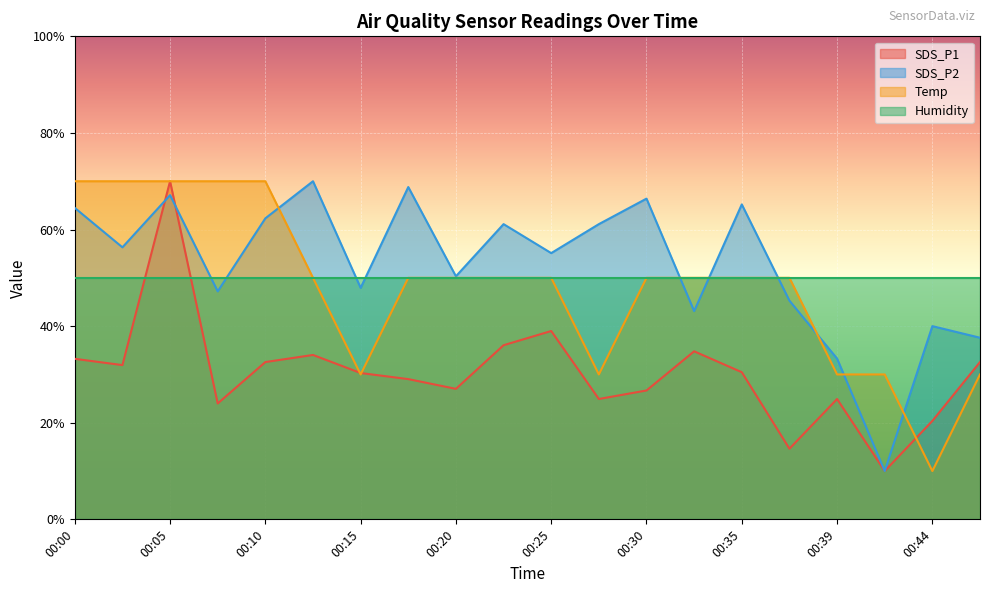

List the labels in order of SDS_P2 value, smallest first.

00:42, 00:39, 00:47, 00:44, 00:32, 00:37, 00:08, 00:15, 00:20, 00:25, 00:03, 00:22, 00:27, 00:10, 00:00, 00:35, 00:30, 00:05, 00:17, 00:13